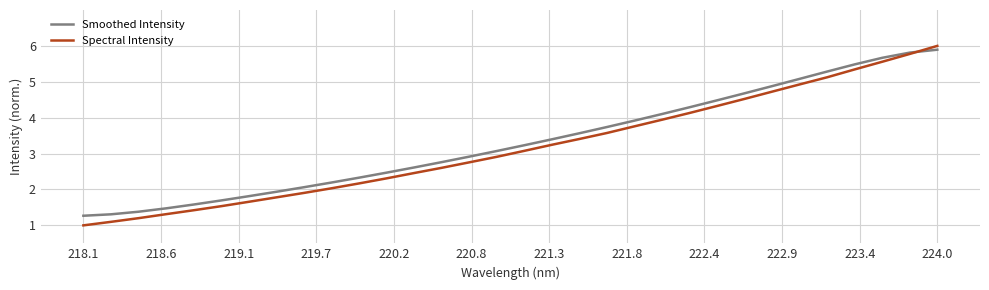

After their last crossing, which series has the higher values: Smoothed Intensity or Spectral Intensity?

Spectral Intensity